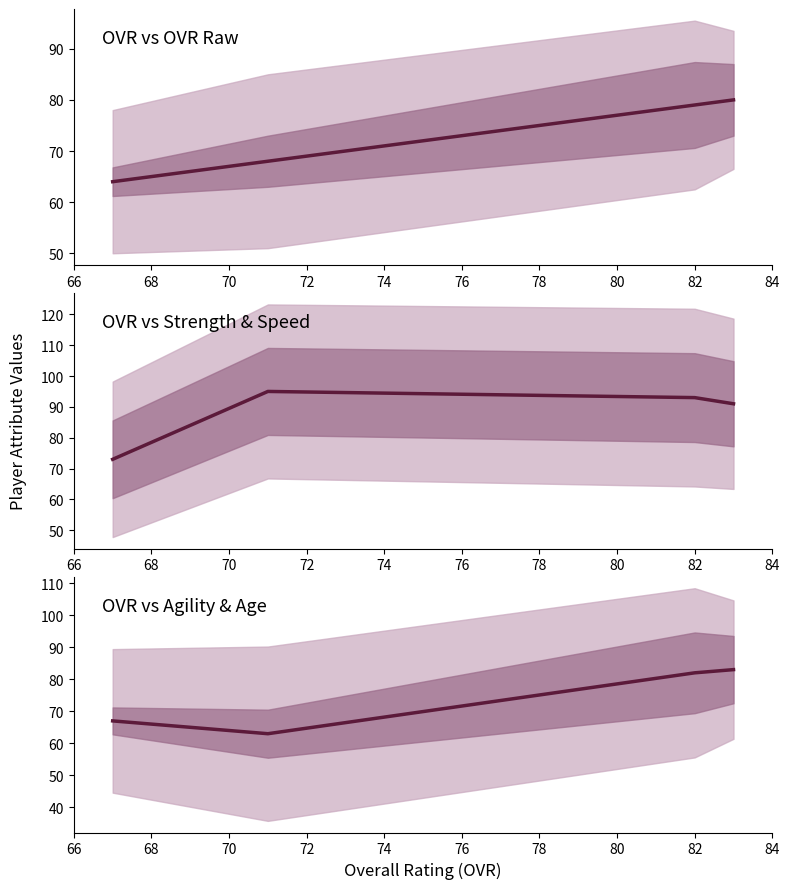

Which series has the largest range (max minus min)?

strength